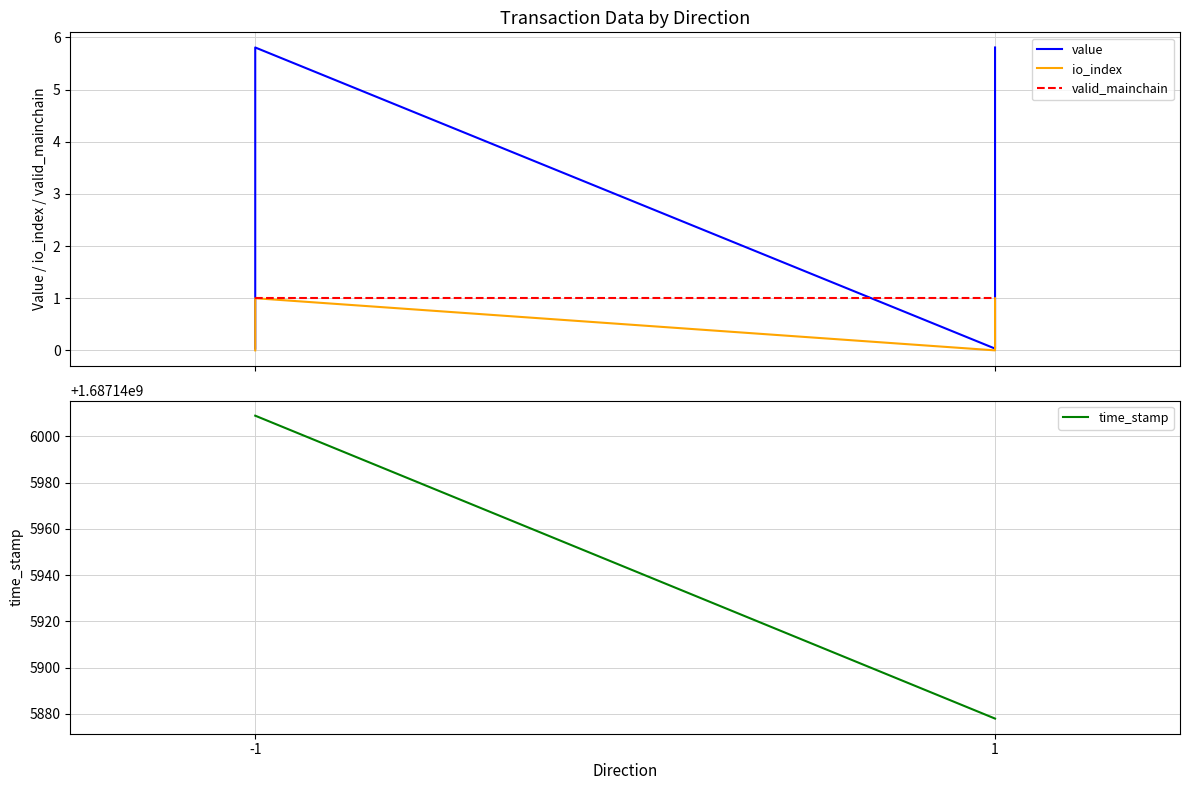

Does the chart have visible grid lines?

Yes